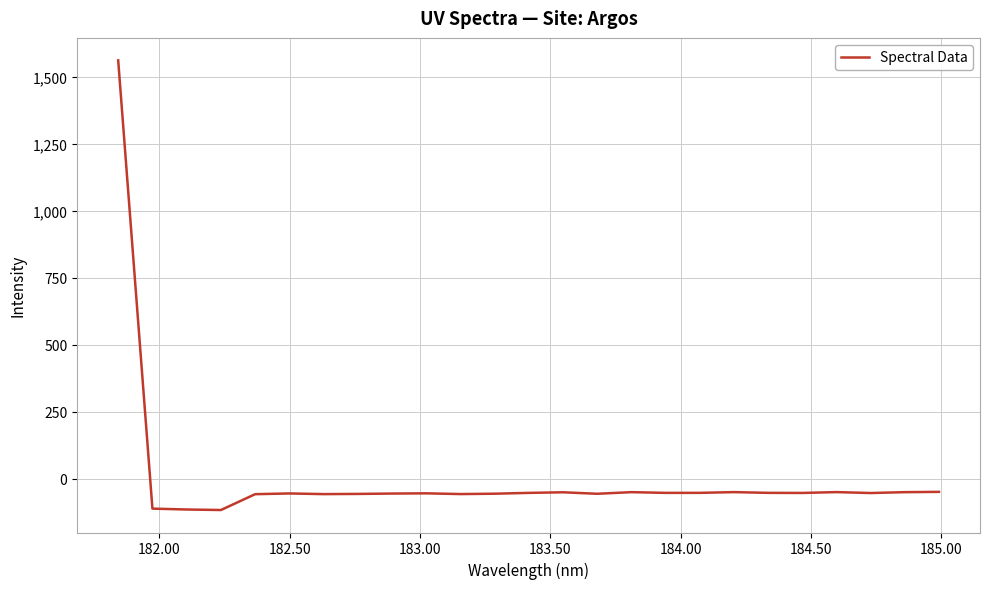

What is the smallest value displayed?

-116.1